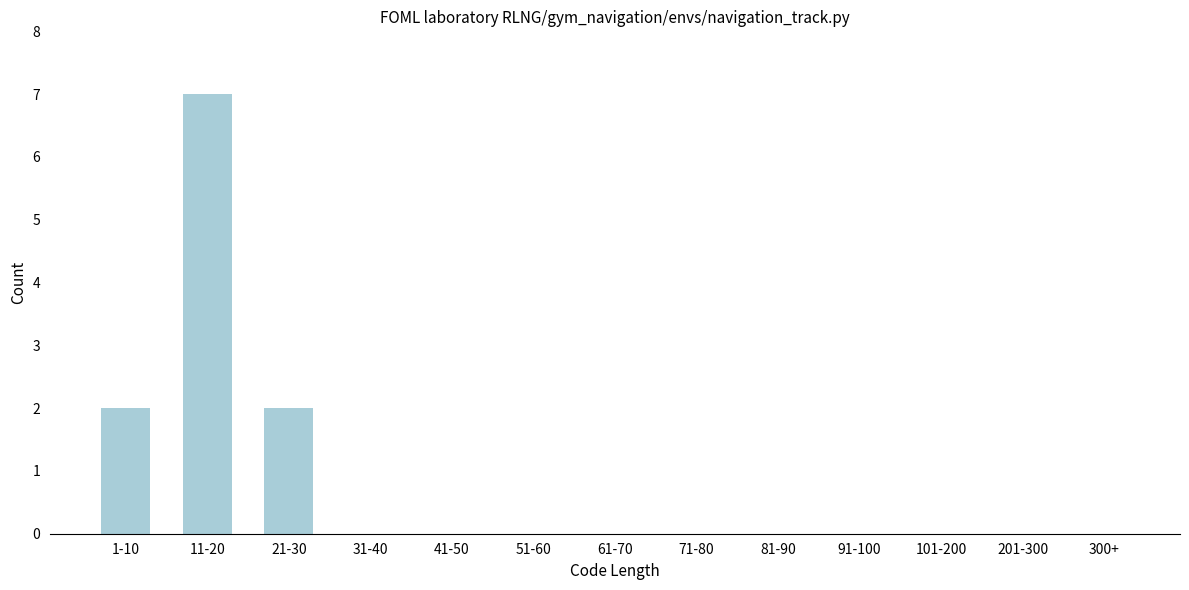

Reading left to right, extract all data points from this chart.

1-10=2	11-20=7	21-30=2	31-40=0	41-50=0	51-60=0	61-70=0	71-80=0	81-90=0	91-100=0	101-200=0	201-300=0	300+=0